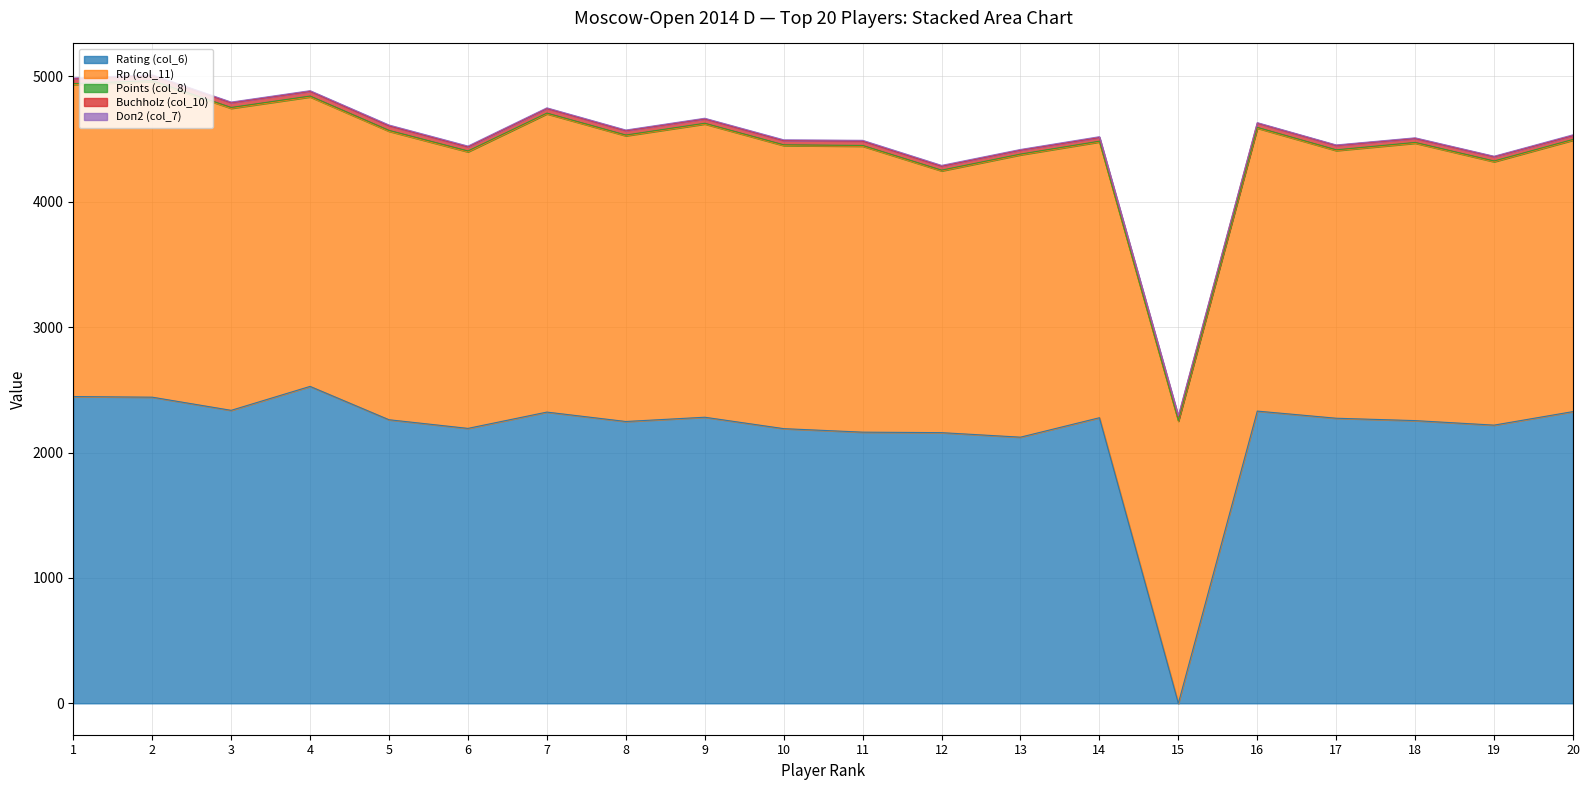

Which series has the largest total across all categories?

Rp (col_11)